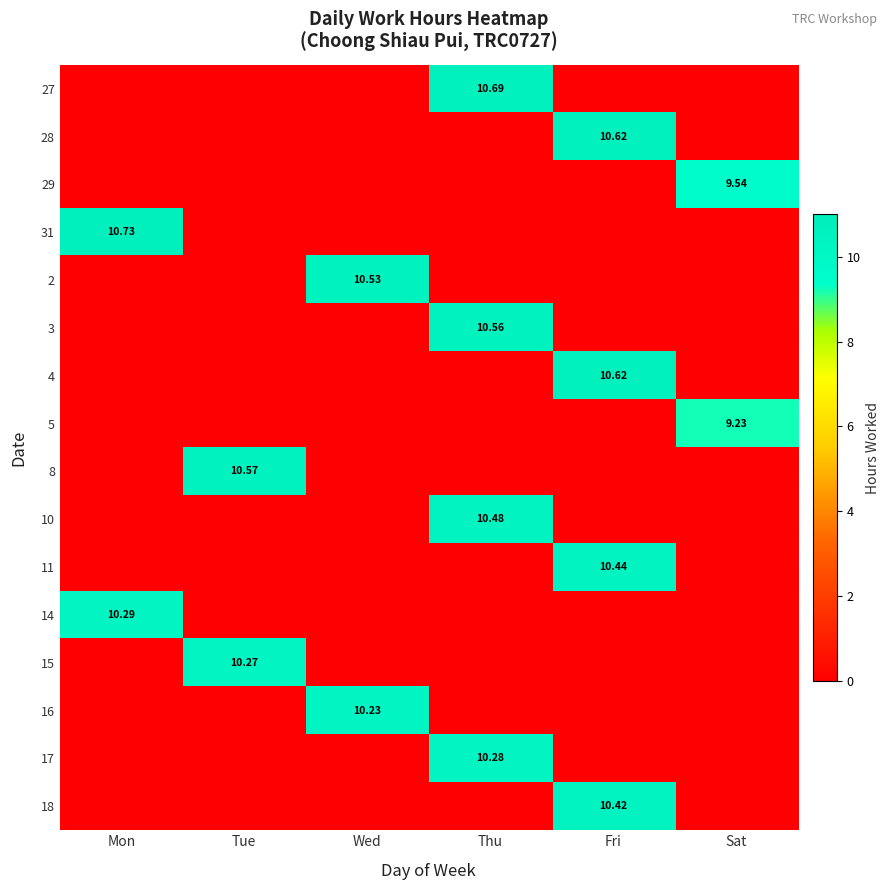

True or false: 5 has a value of 0.0 at Mon.

True